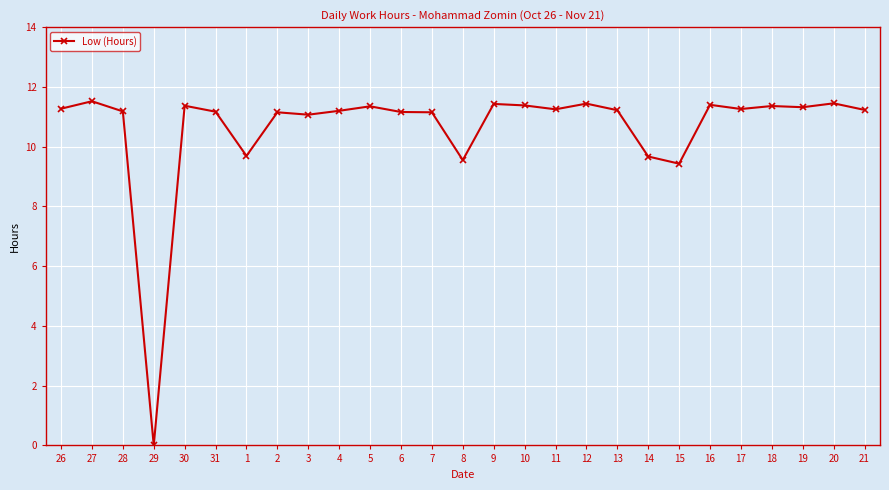

How many lines are shown in the chart?

1